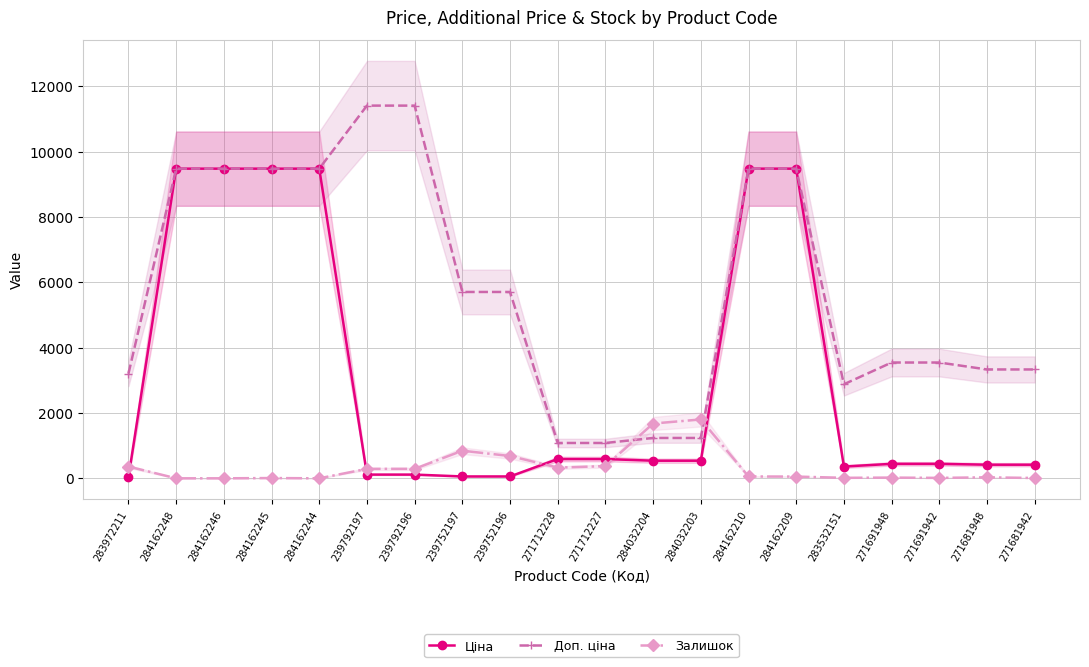

True or false: Ціна and Доп. ціна cross at least once.

False